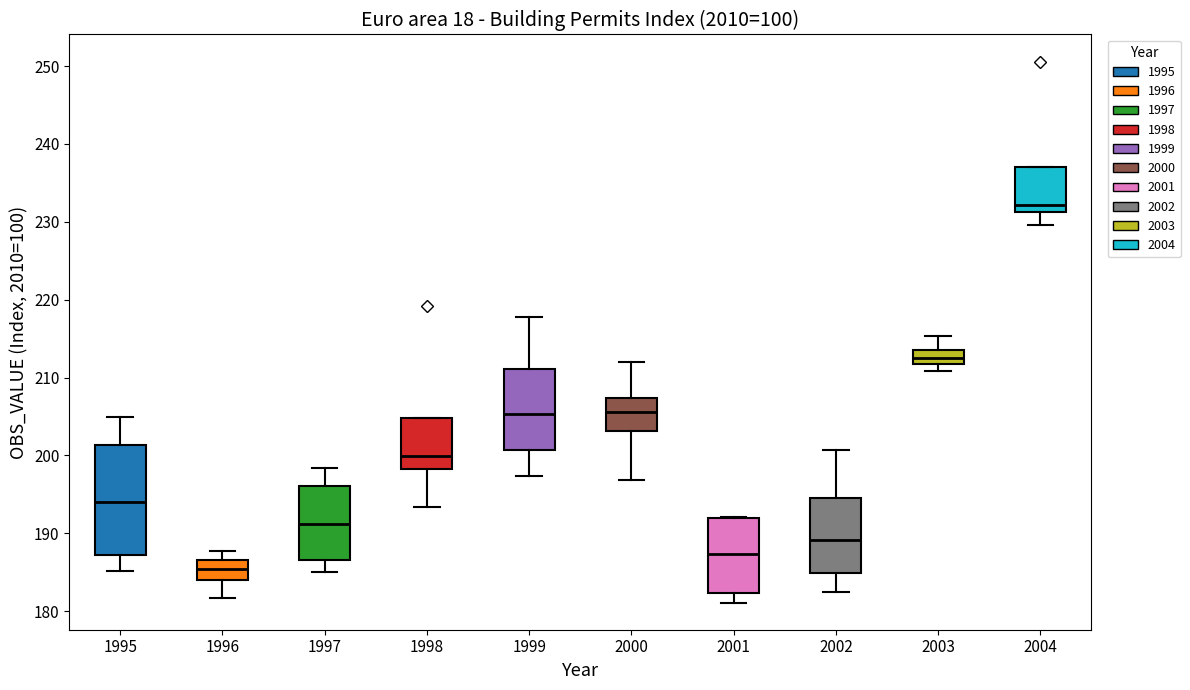

Reading left to right, read every box against the y-axis: the position of its median line, the range the box covers, and the ends of its whiskers. The values are not printed on the chart, so give them approximately, as read against the axis.

1995: median 194, box 187 to 201, whiskers 185 to 205
1996: median 185, box 184 to 187, whiskers 182 to 188
1997: median 191, box 187 to 196, whiskers 185 to 198
1998: median 200, box 198 to 205, whiskers 193 to 205
1999: median 205, box 201 to 211, whiskers 197 to 218
2000: median 206, box 203 to 207, whiskers 197 to 212
2001: median 187, box 182 to 192, whiskers 181 to 192
2002: median 189, box 185 to 195, whiskers 182 to 201
2003: median 212 (inside the box), box 212 to 214, whiskers 211 to 215
2004: median 232, box 231 to 237, whiskers 230 to 237